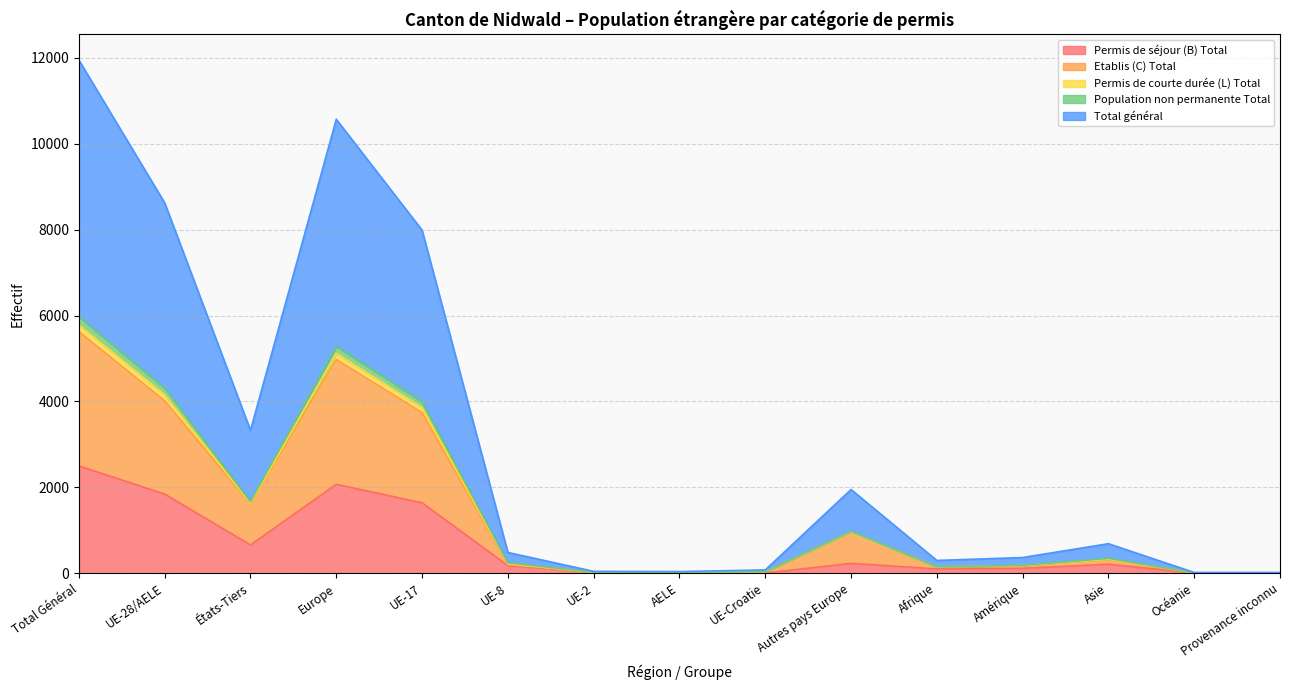

In Population non permanente Total, how many points are lower than both neighbors (excluding endpoints)?

3